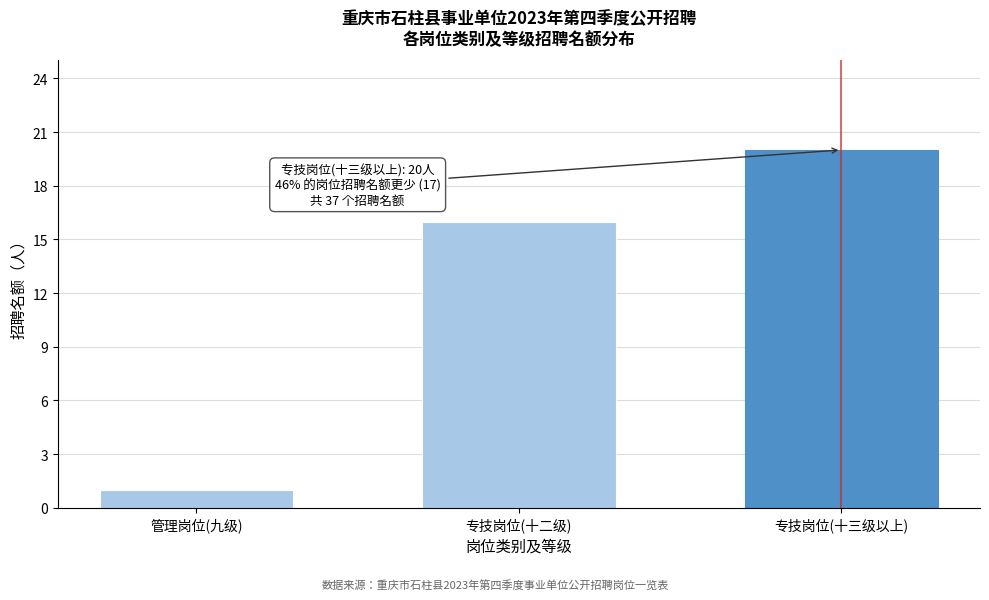

Reading right to left, what are all the values shown in this chart?

专技岗位(十三级以上)=20	专技岗位(十二级)=16	管理岗位(九级)=1